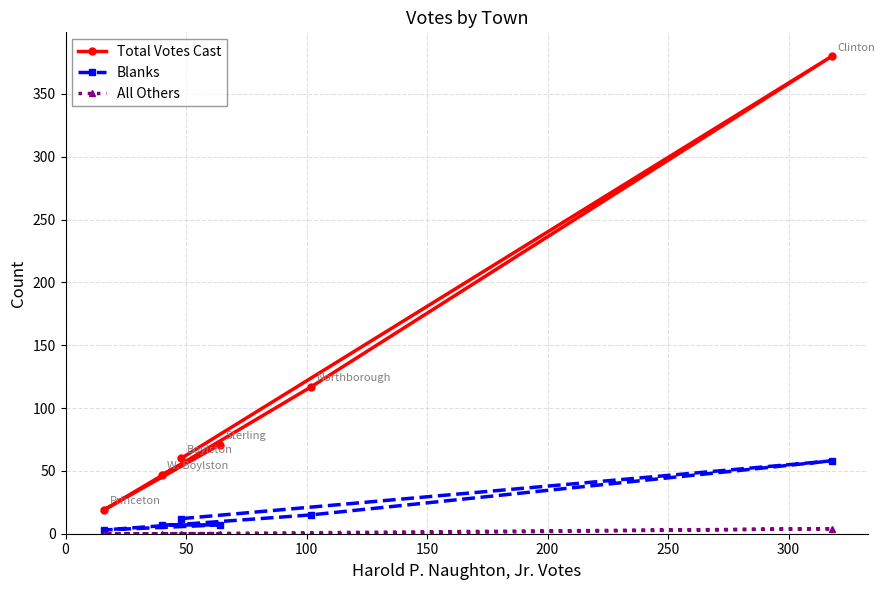

At which category does All Others reach its first local peak?

50